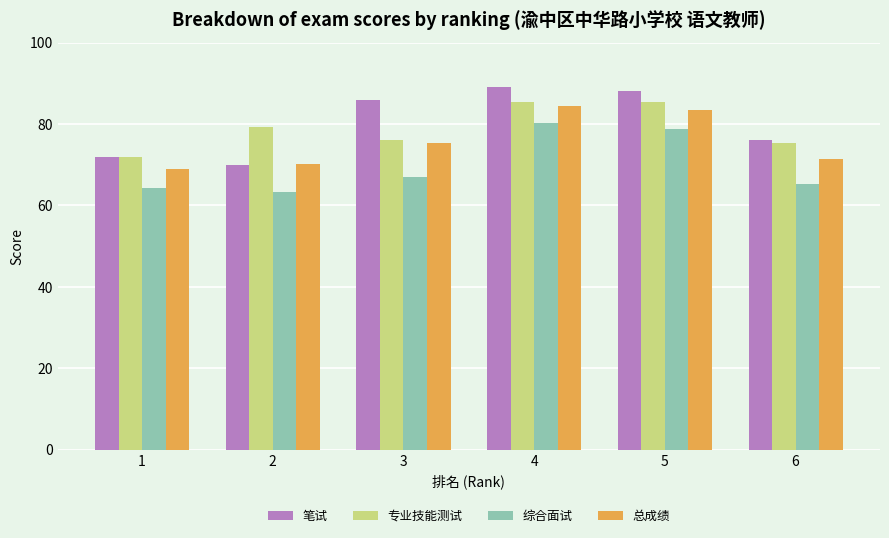

List the labels in order of 总成绩 value, largest first.

4, 5, 3, 6, 2, 1